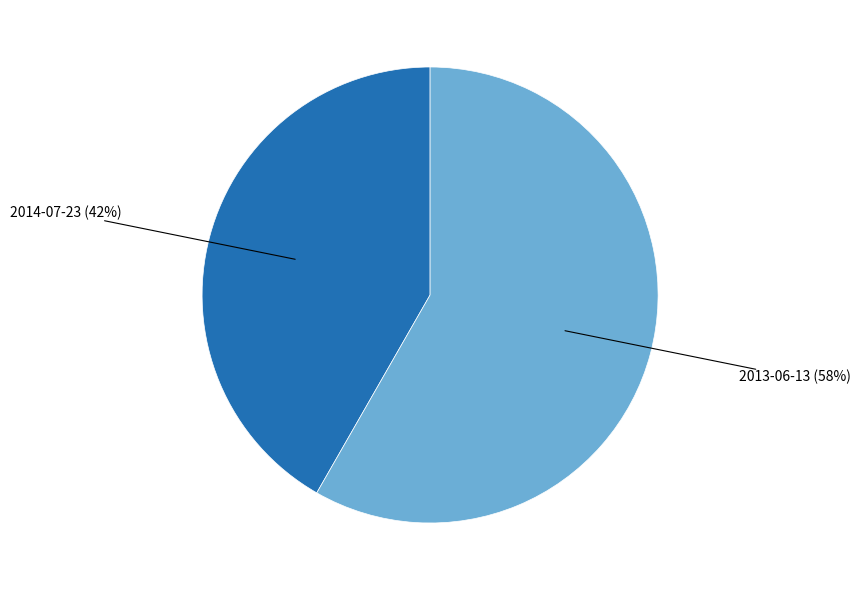

To the nearest percent, what is the average slice percentage?

50%